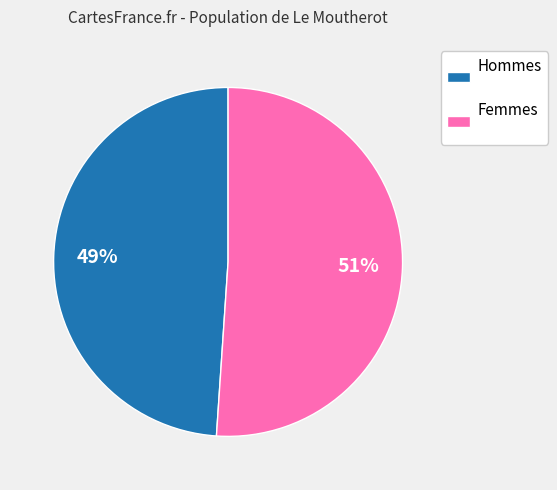

Is it true that Hommes is 38% of the pie?

False